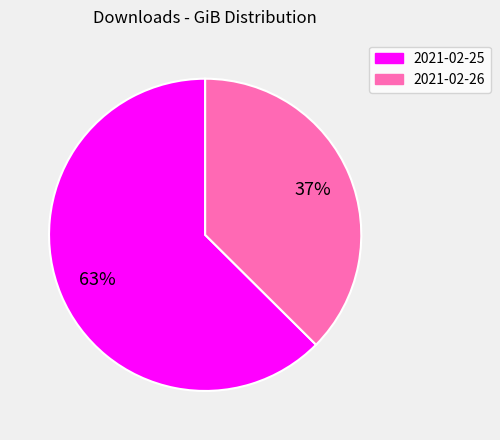

Count the number of slices in the pie.

2